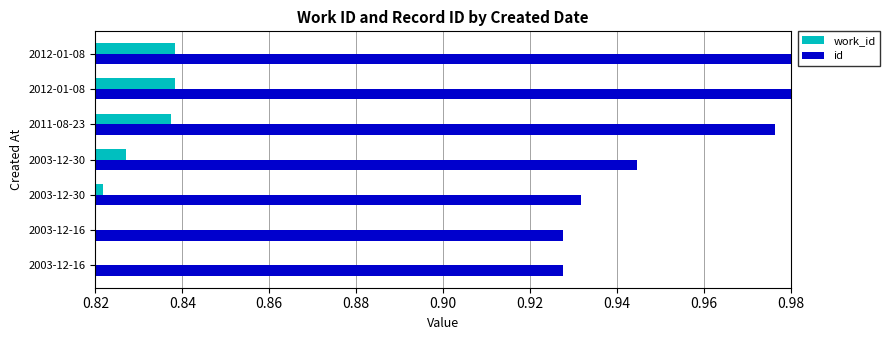

What is the value of the id bar at the 2nd from the left?

0.9